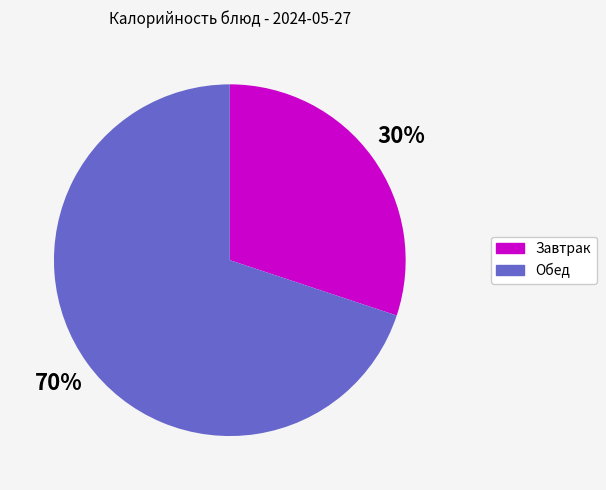

Count the number of slices in the pie.

2